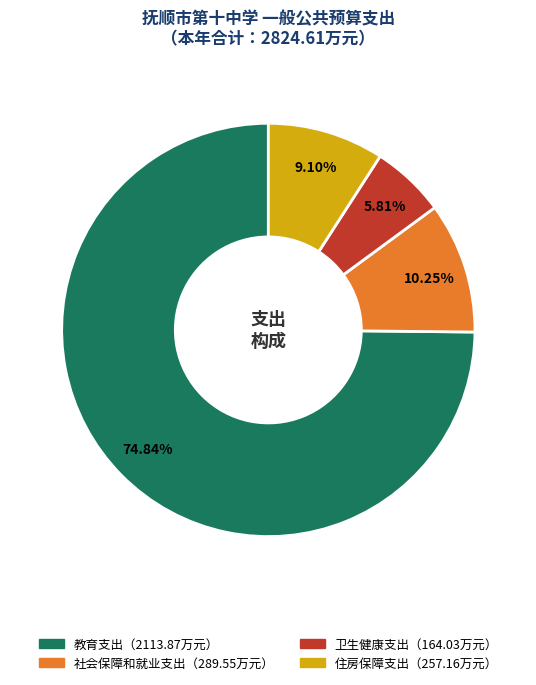

What is the largest slice in the pie chart?

教育支出